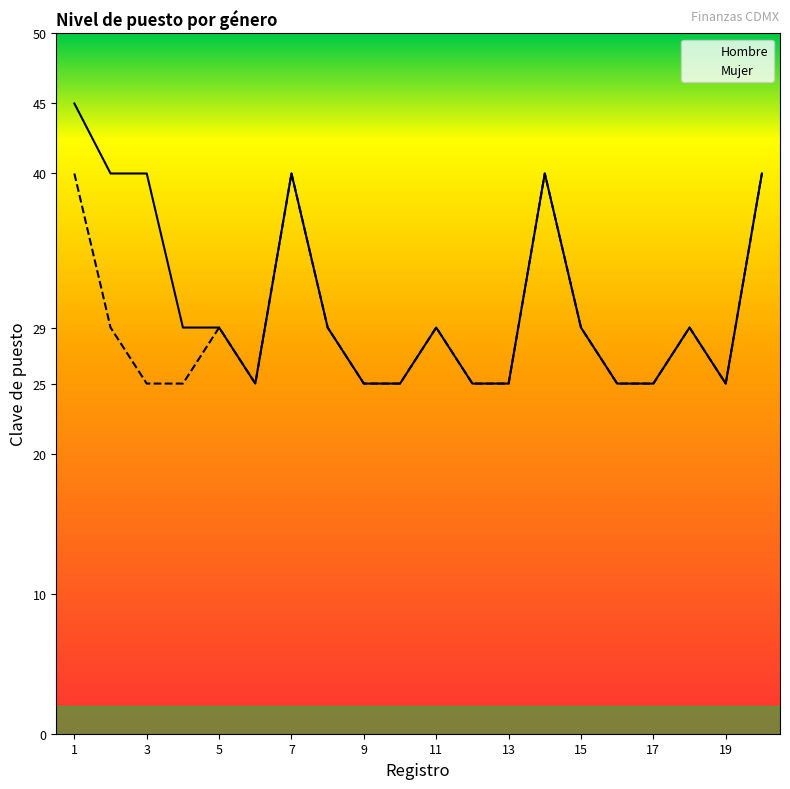

At which category is the sum across all series the highest?

1